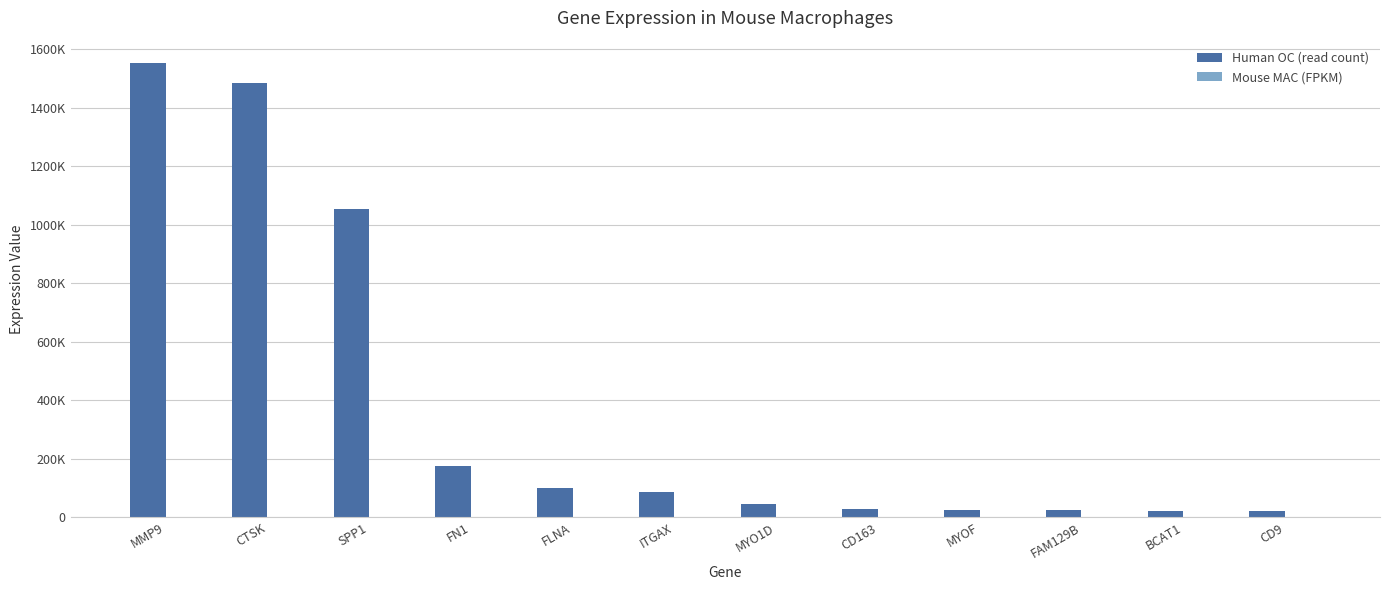

What is the sum of the Mouse MAC (FPKM) values at FLNA and MYOF?

157.0